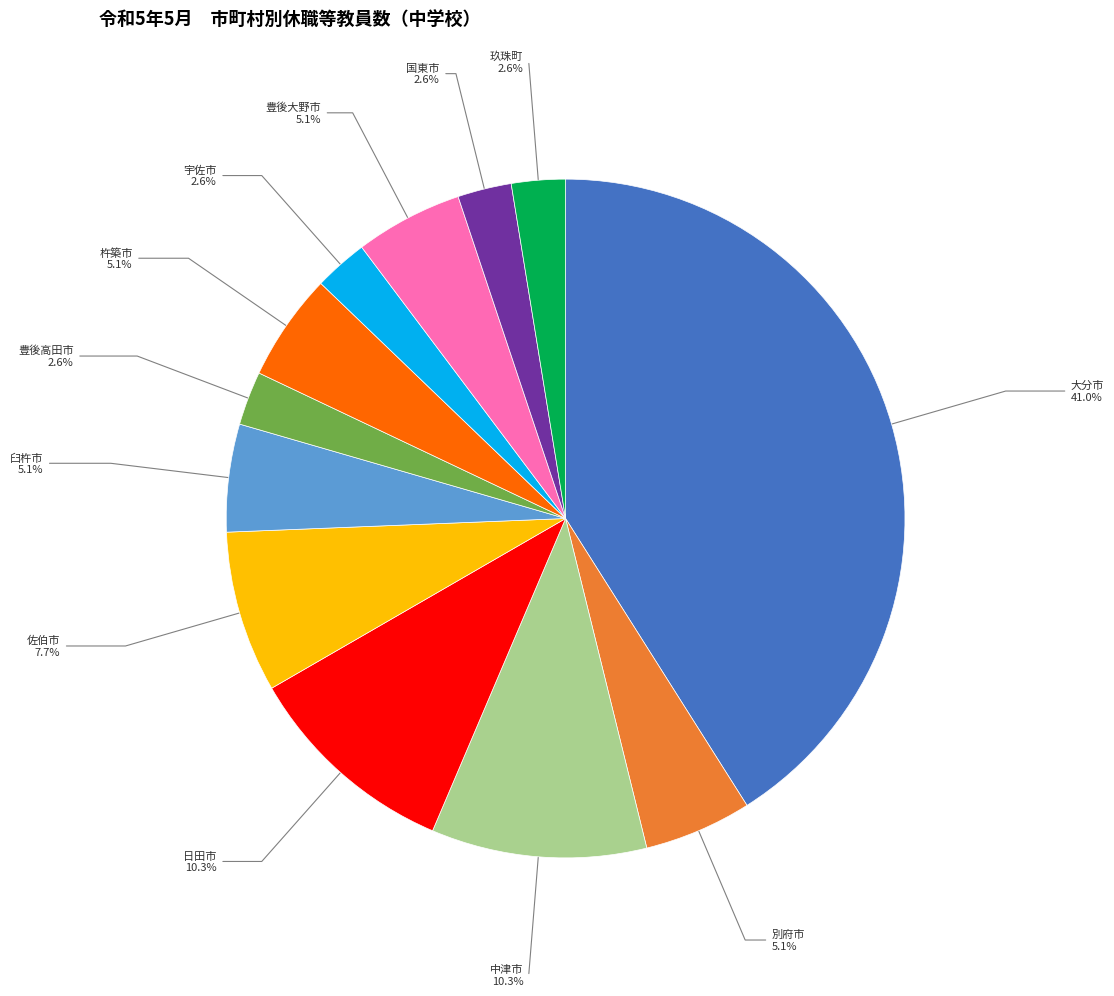

Is there any slice that represents more than half of the pie?

No